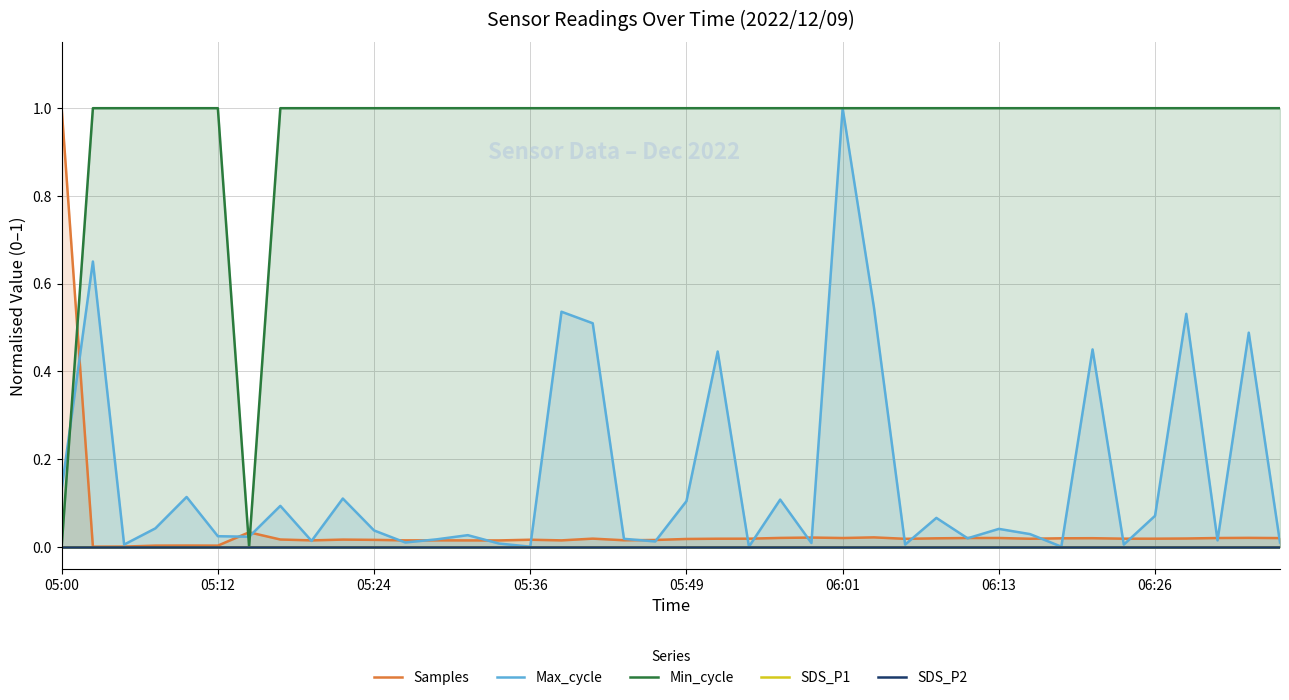

Which category has the highest value in the Max_cycle series?

06:01